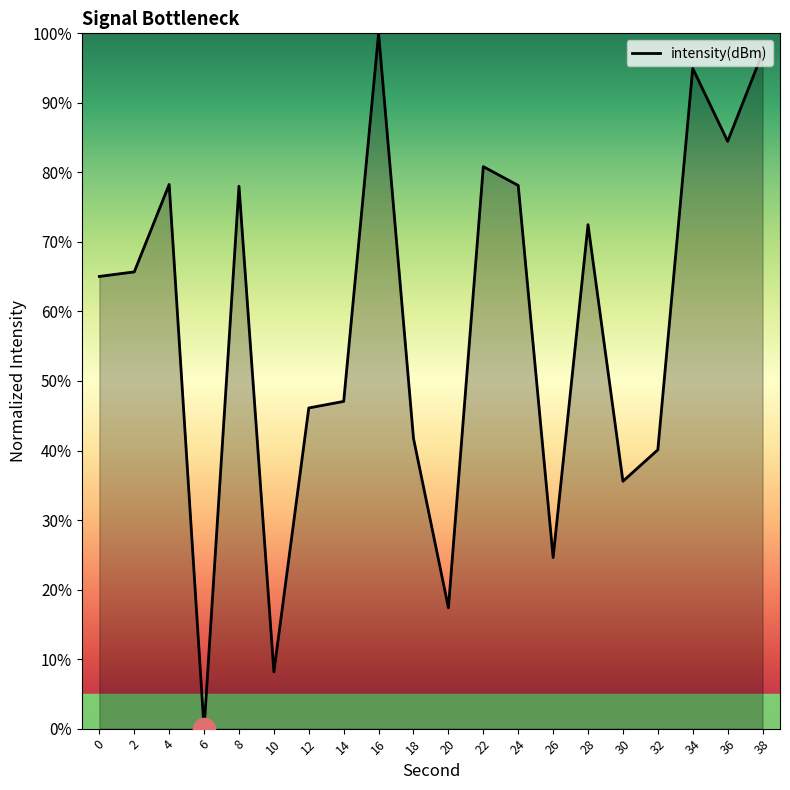

Which has a higher value, 34 or 24?

34